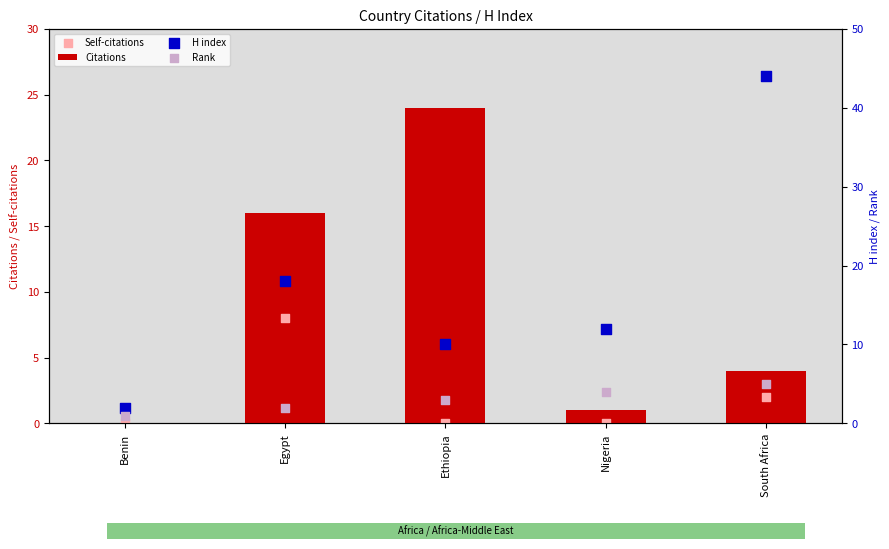

What is the total value across all series at Ethiopia?

37